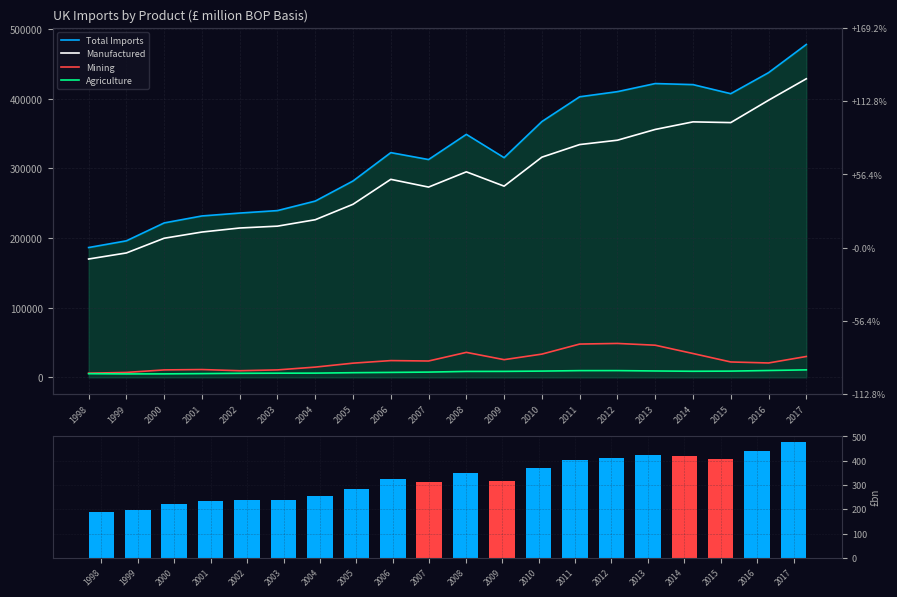

Reading left to right, what are all the values shown in this chart?

Total Imports: 186481.0	196107.0	221818.0	231831.0	235984.0	239538.0	253195.0	282057.0	322764.0	312826.0	348979.0	315521.0	367376.0	402950.0	410308.0	421952.0	420428.0	407396.0	437562.0	478061.0
Manufactured: 170000.0	178705.0	199828.0	208727.0	214527.0	217192.0	226415.0	248602.0	284403.0	273280.0	295186.0	274620.0	316240.0	334333.0	340586.0	356038.0	366925.0	365881.0	397945.0	428787.0
Mining: 6054.0	7154.0	10770.0	11281.0	9633.0	10780.0	14810.0	20467.0	24150.0	23567.0	35955.0	25486.0	33458.0	47895.0	48776.0	46242.0	34309.0	22183.0	20734.0	30045.0
Agriculture: 5340.0	5024.0	5069.0	5452.0	5880.0	6069.0	6152.0	6767.0	7178.0	7639.0	8601.0	8667.0	9076.0	9747.0	9780.0	9249.0	8829.0	9054.0	9921.0	10821.0
Total Imports (£bn): 186.5	196.1	221.8	231.8	236.0	239.5	253.2	282.1	322.8	312.8	349.0	315.5	367.4	402.9	410.3	422.0	420.4	407.4	437.6	478.1